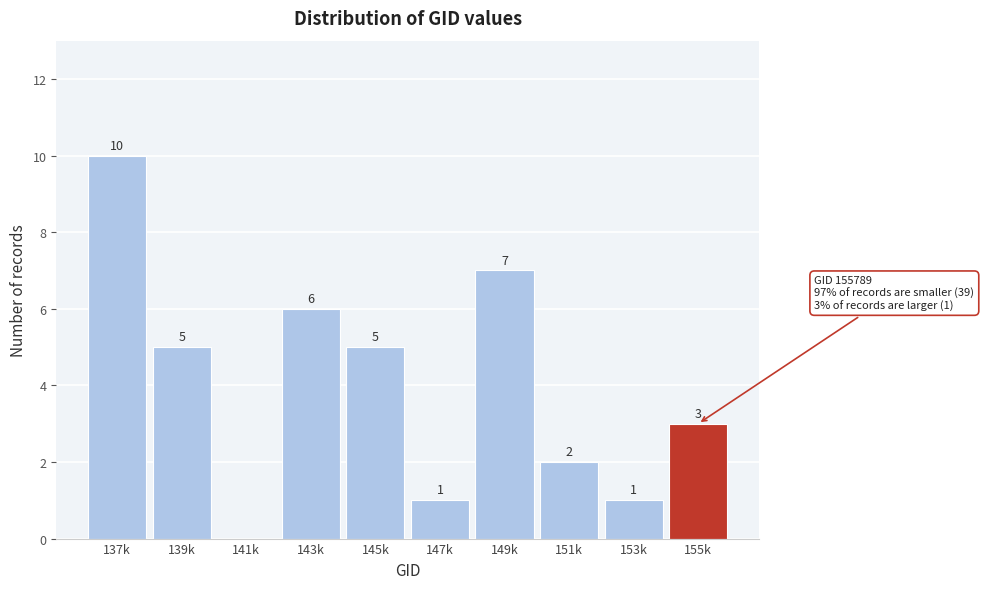

Reading left to right, transcribe all the data shown in this chart.

137k=10	139k=5	141k=0	143k=6	145k=5	147k=1	149k=7	151k=2	153k=1	155k=3